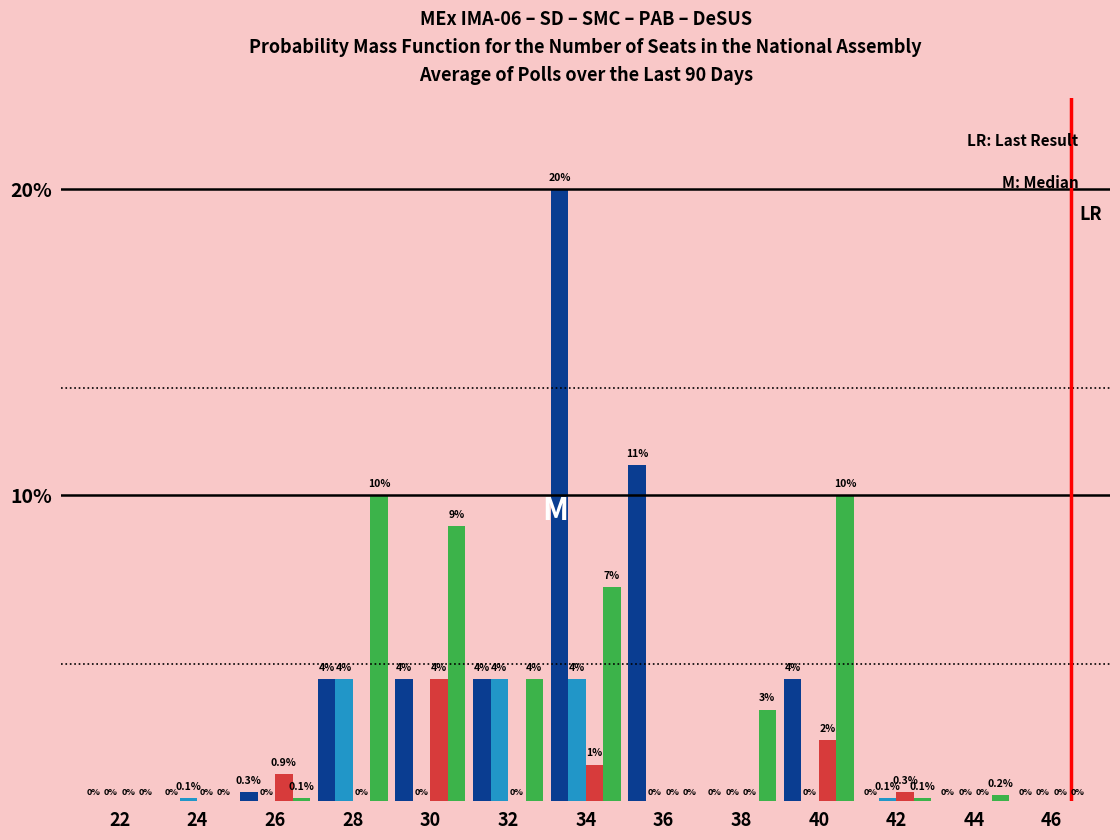

At which category is the sum across all series the highest?

34